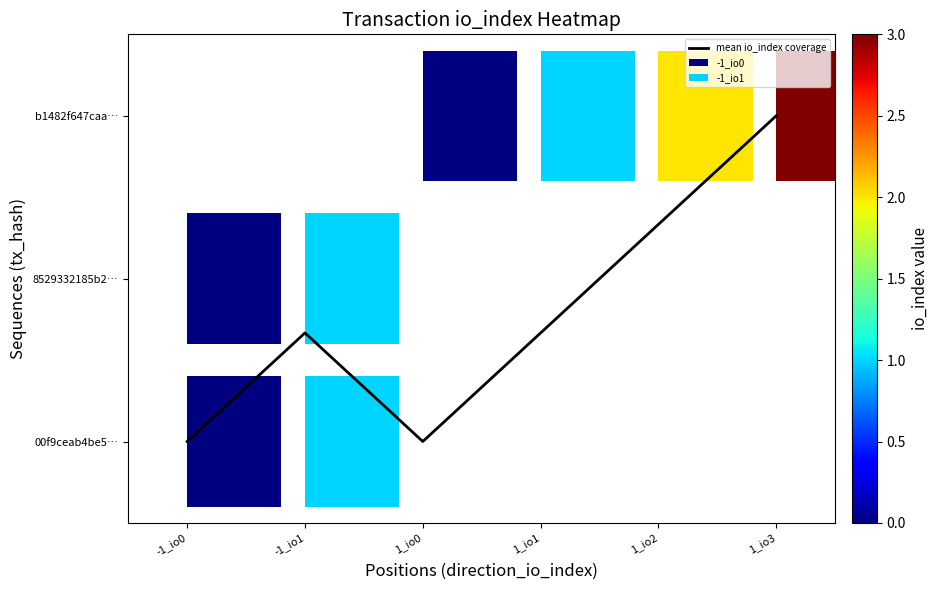

Which has a higher value, 1_io1 or 1_io0?

1_io1